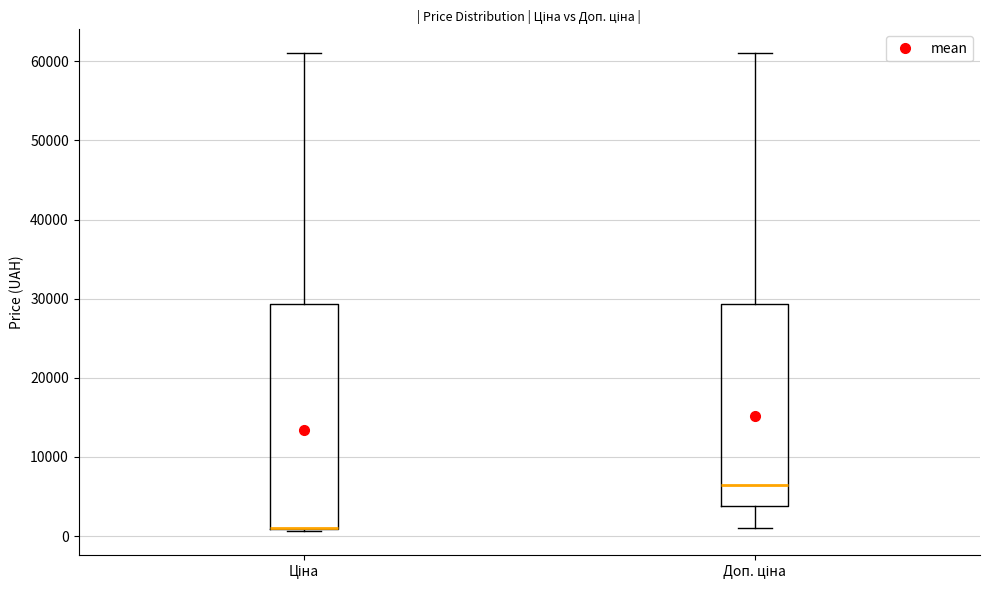

Where is the upper edge of the box for Доп. ціна on the y-axis? The values are not printed on the chart, so give them approximately, as read against the axis.

29000